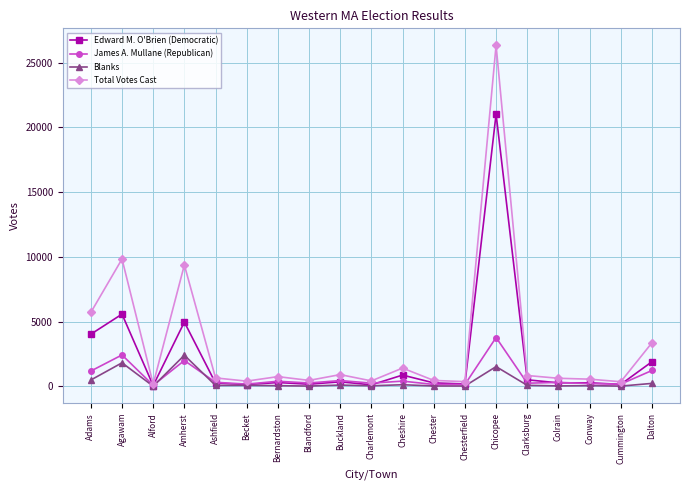

How many data points in Edward M. O'Brien (Democratic) are less than 279?

9